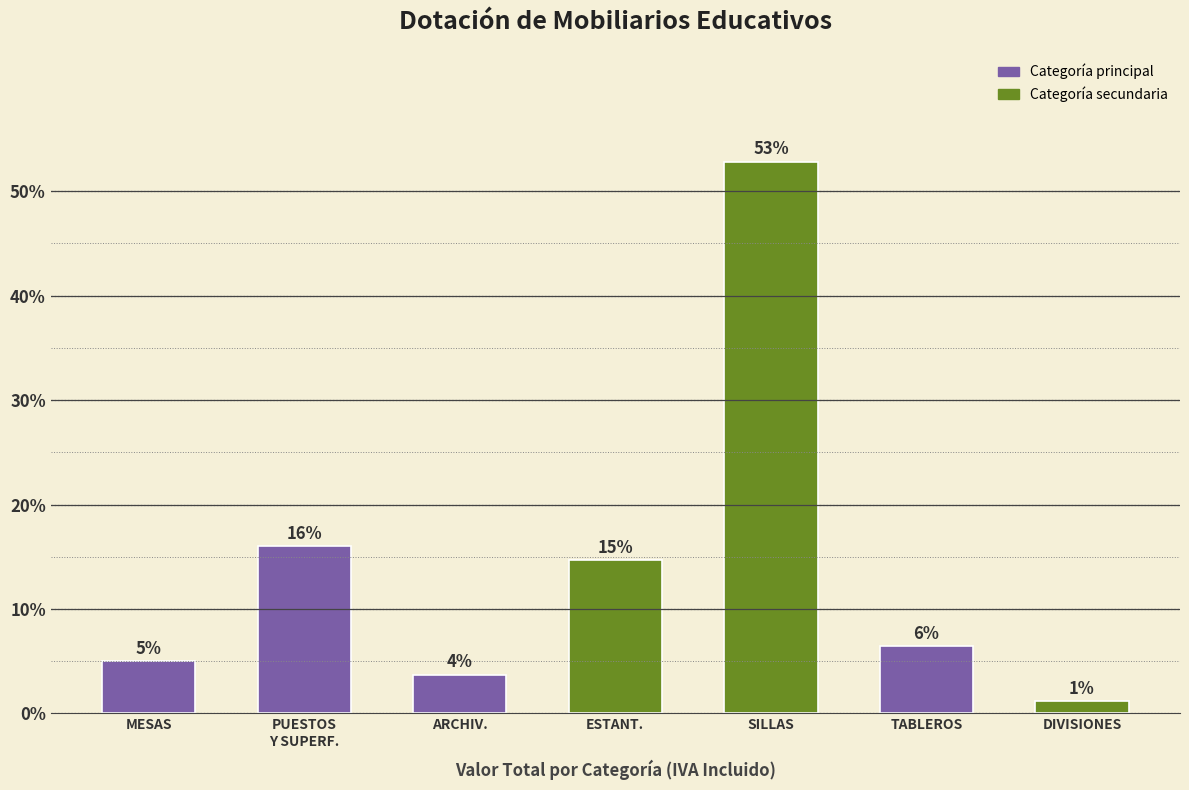

List the labels in order of value, largest first.

SILLAS, PUESTOS
Y SUPERF., ESTANT., TABLEROS, MESAS, ARCHIV., DIVISIONES